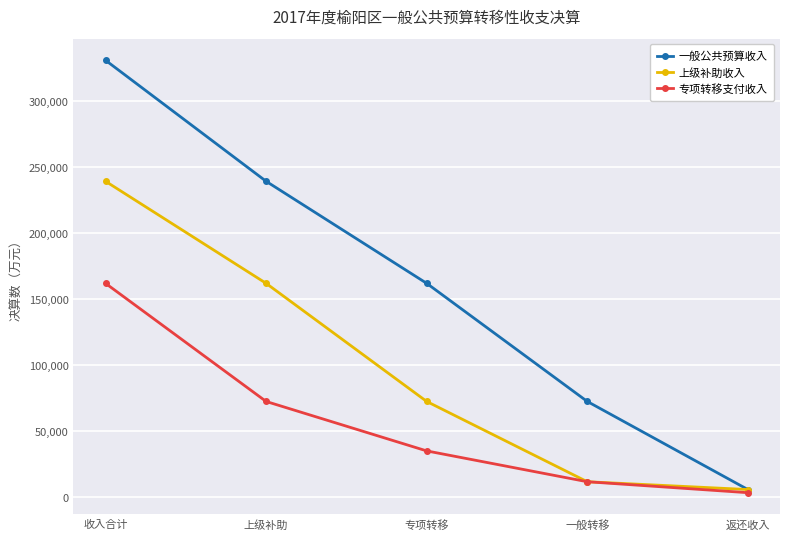

List the series in order of their overall mean, highest first.

一般公共预算收入, 上级补助收入, 专项转移支付收入